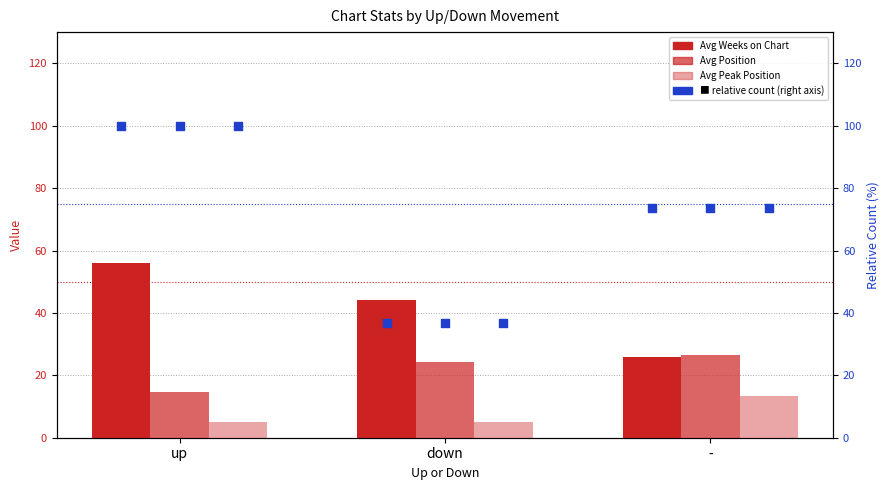

What is the total value across all series at -?

139.5